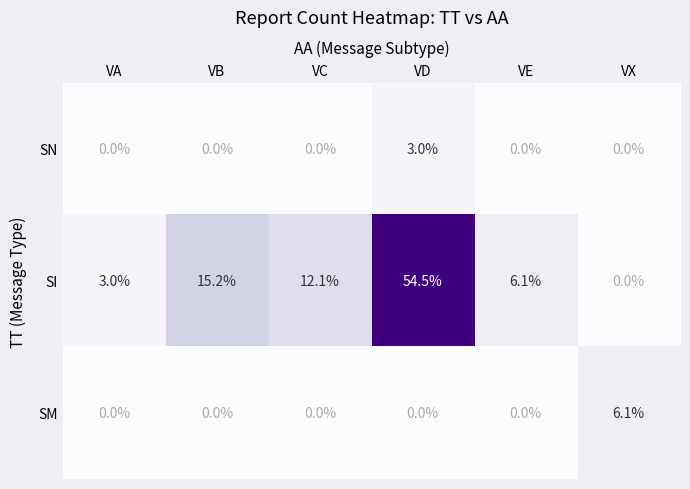

Which series changed the most between VD and VX?

SI